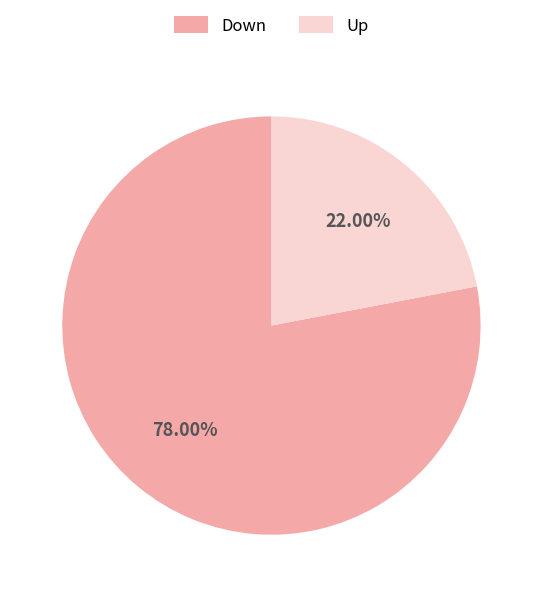

What is the largest slice in the pie chart?

Down